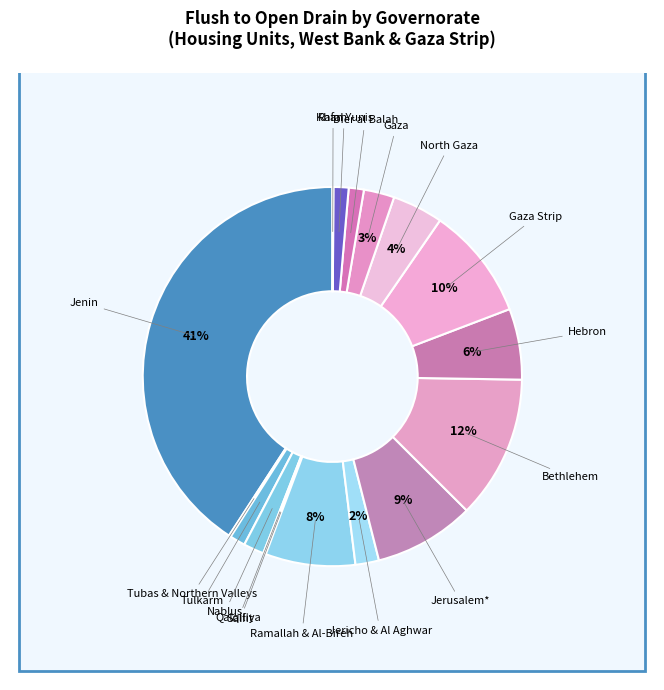

Do Jerusalem* and Khan Yunis together represent more than half of the pie?

No